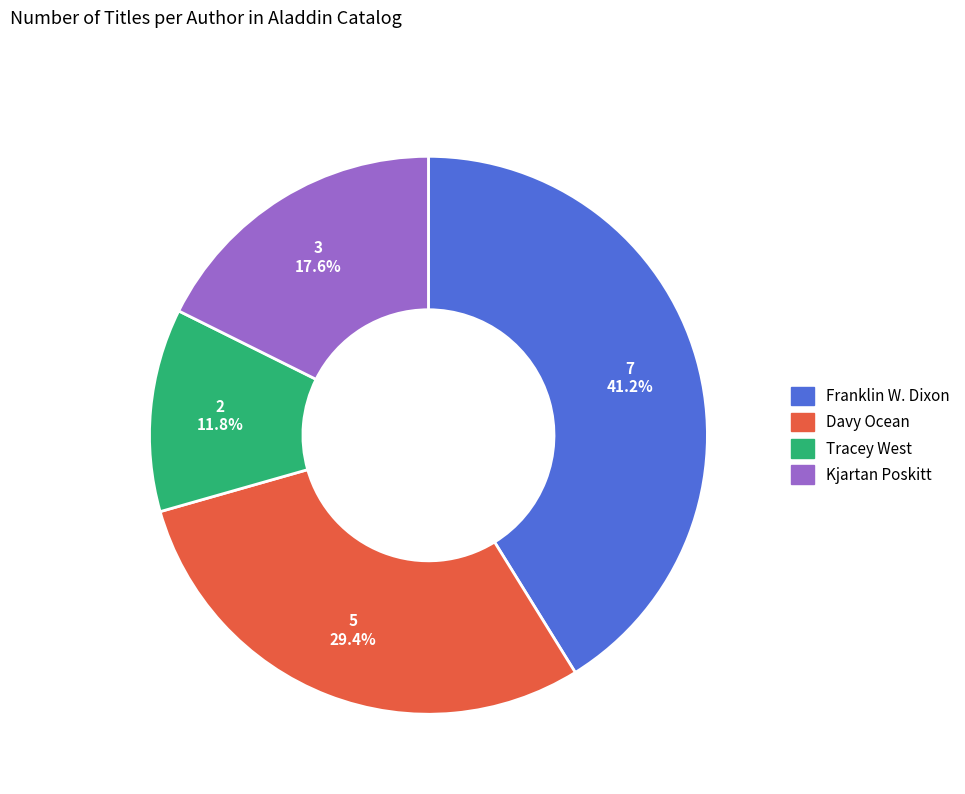

Does any single category account for the majority?

No